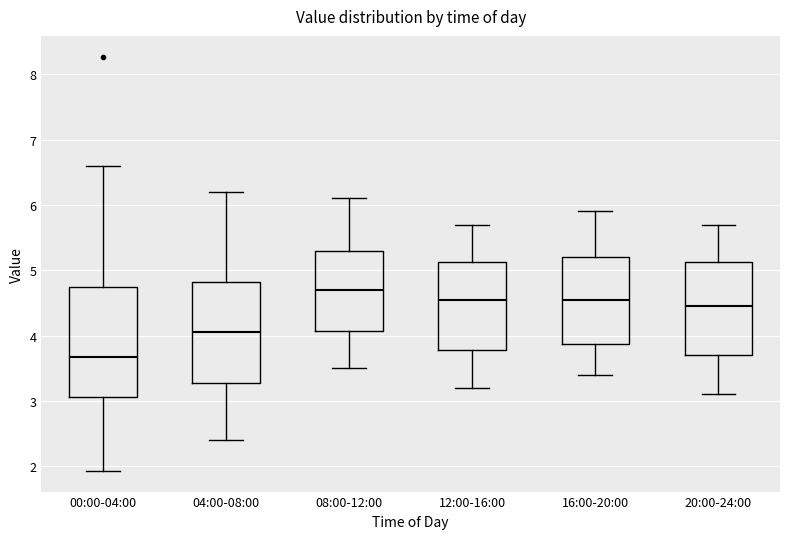

Reading left to right, read every box against the y-axis: the position of its median line, the range the box covers, and the ends of its whiskers. The values are not printed on the chart, so give them approximately, as read against the axis.

00:00-04:00: median 3.7, box 3.1 to 4.7, whiskers 1.9 to 6.6
04:00-08:00: median 4.1, box 3.3 to 4.8, whiskers 2.4 to 6.2
08:00-12:00: median 4.7, box 4.1 to 5.3, whiskers 3.5 to 6.1
12:00-16:00: median 4.6, box 3.8 to 5.1, whiskers 3.2 to 5.7
16:00-20:00: median 4.6, box 3.9 to 5.2, whiskers 3.4 to 5.9
20:00-24:00: median 4.5, box 3.7 to 5.1, whiskers 3.1 to 5.7